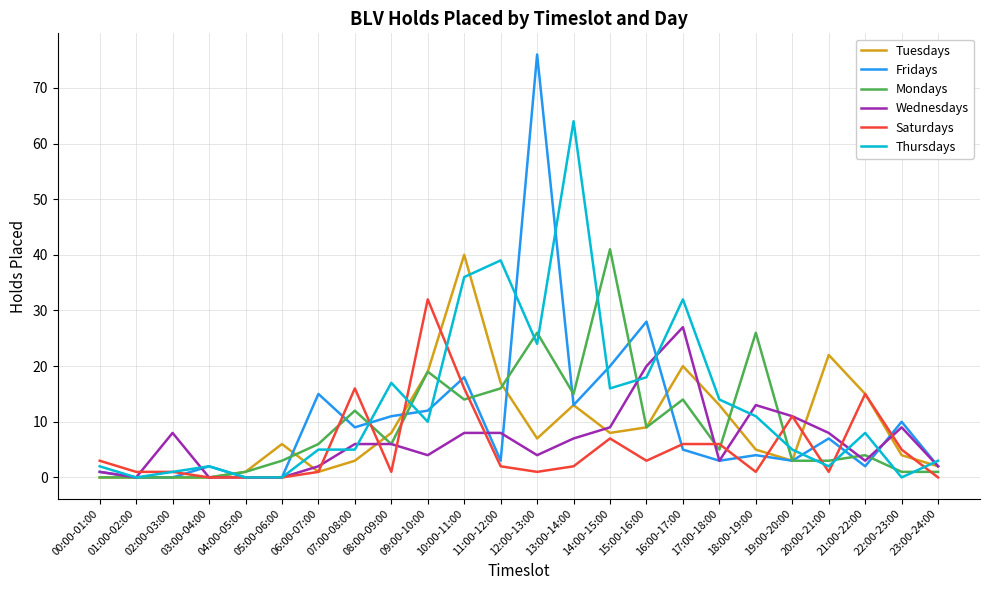

Which series ends up on top after the final intersection of Mondays and Thursdays?

Thursdays